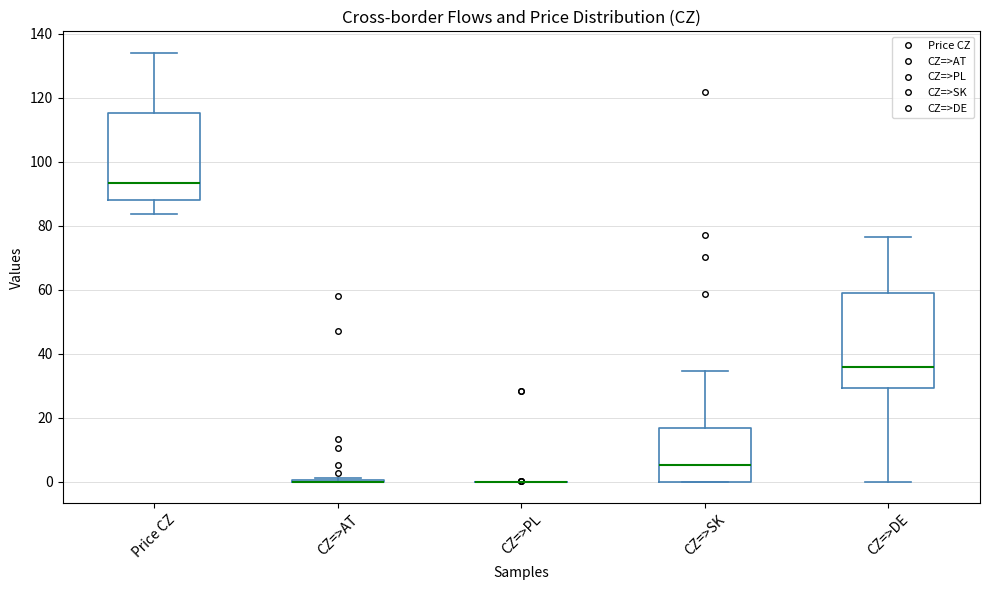

Where does the lower whisker of the box for Price CZ end on the y-axis? The values are not printed on the chart, so give them approximately, as read against the axis.

84